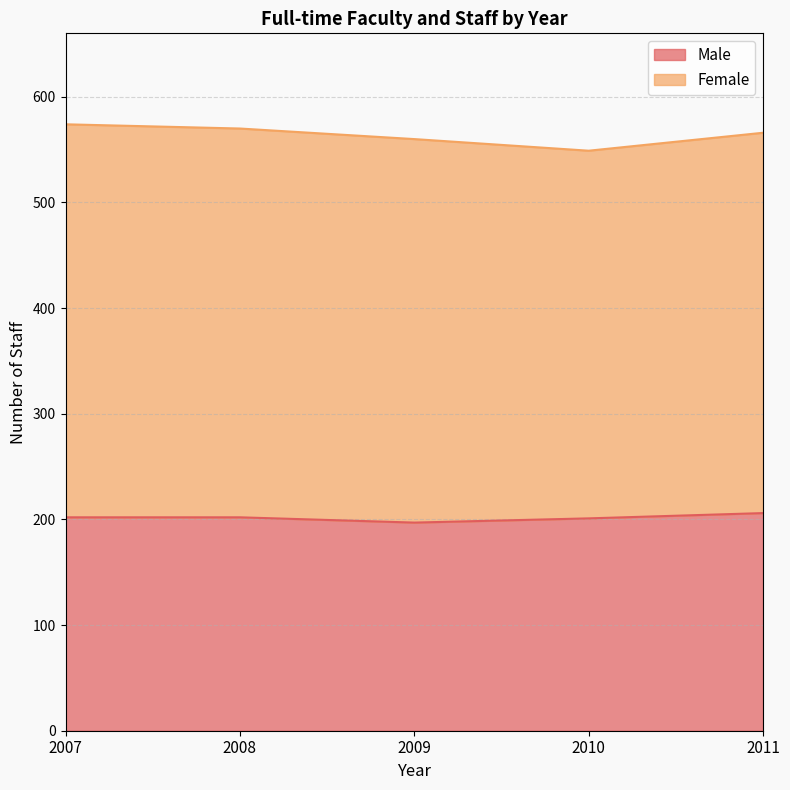

What is the value of the 3rd point from the left?

197